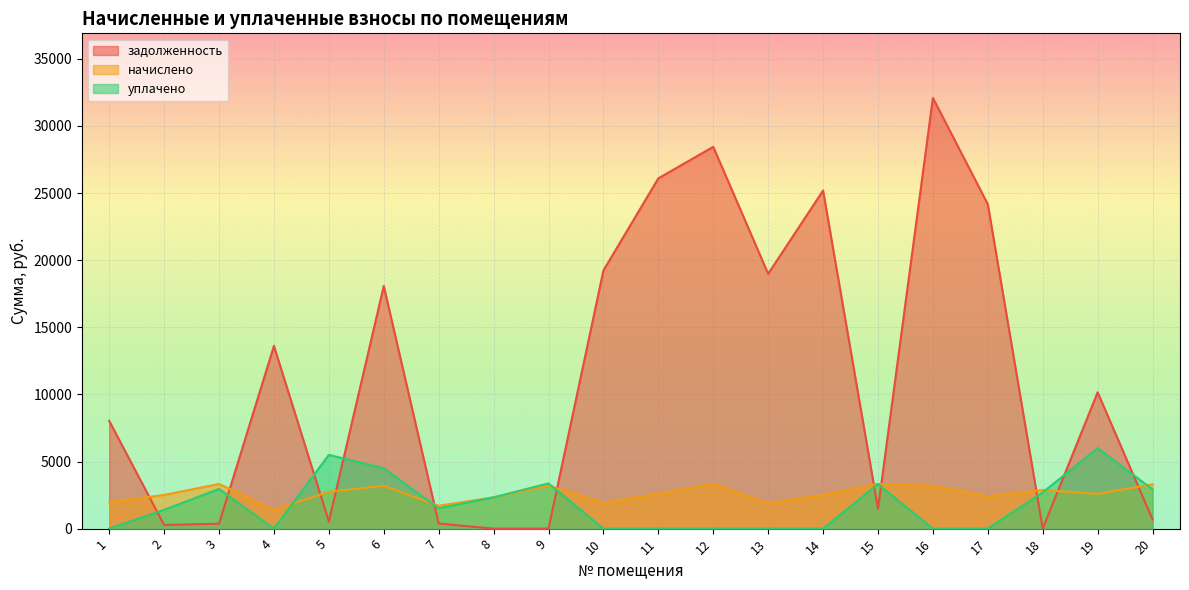

How many values in задолженность are above zero?

18